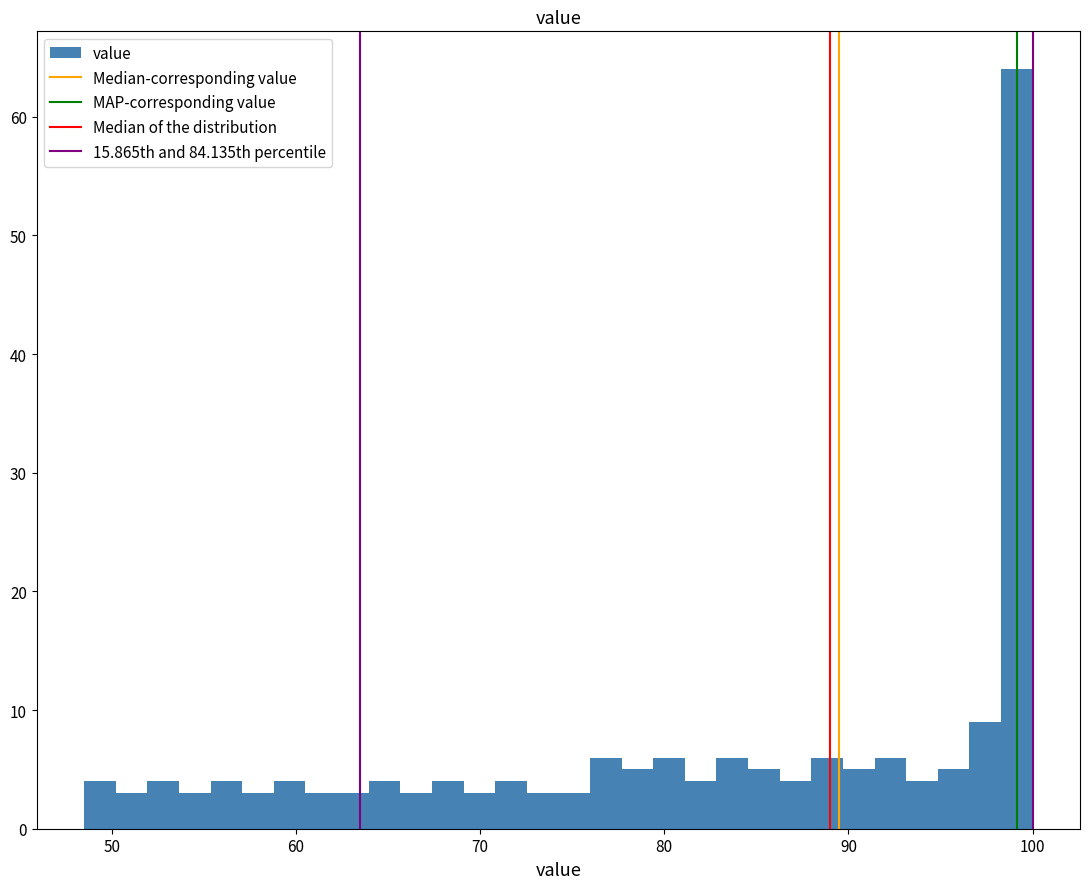

Around what value on the x-axis is the tallest bar? Give the approximate position of its centre, as read against the axis.

99